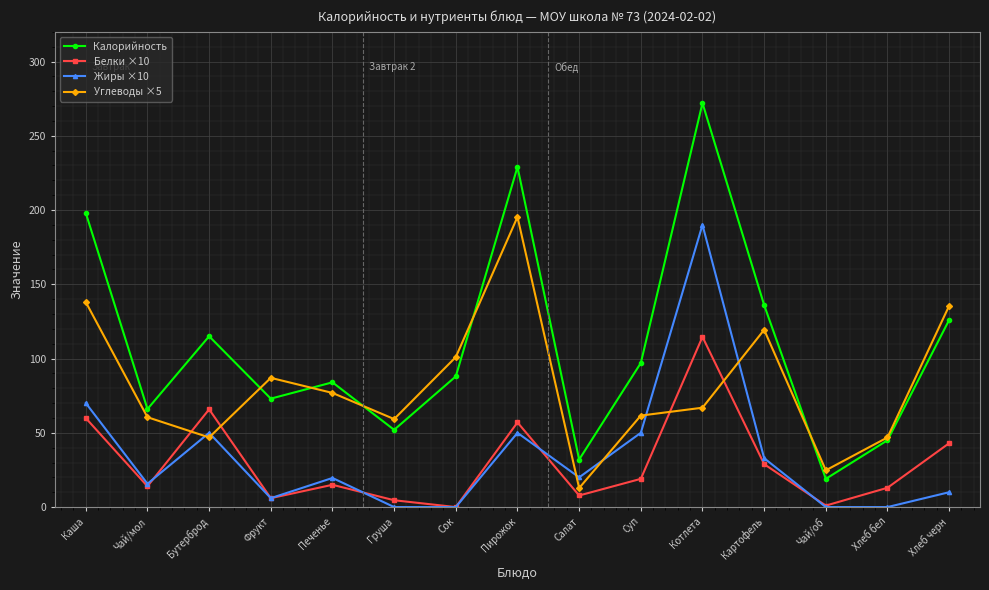

What is the difference between the highest and lowest values at Сок?

101.0